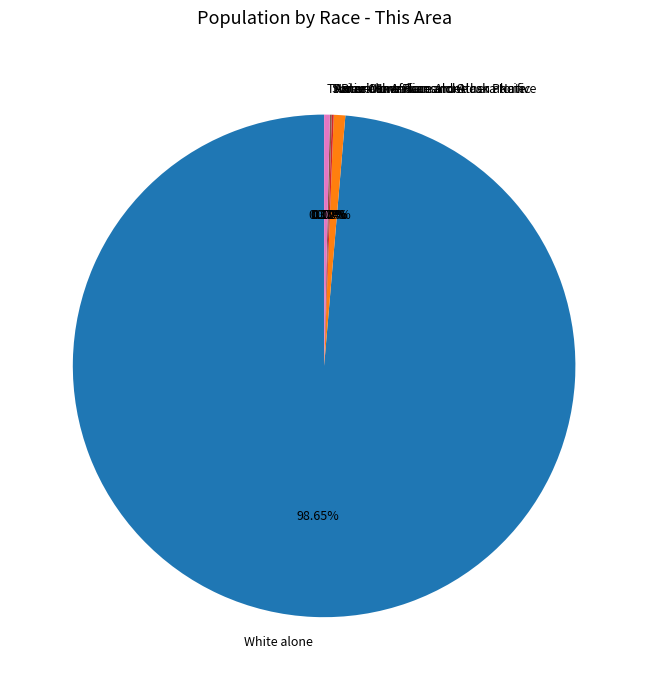

What is the total percentage of Native Hawaiian and Other Pacific and Black or African American alone?

0.7%